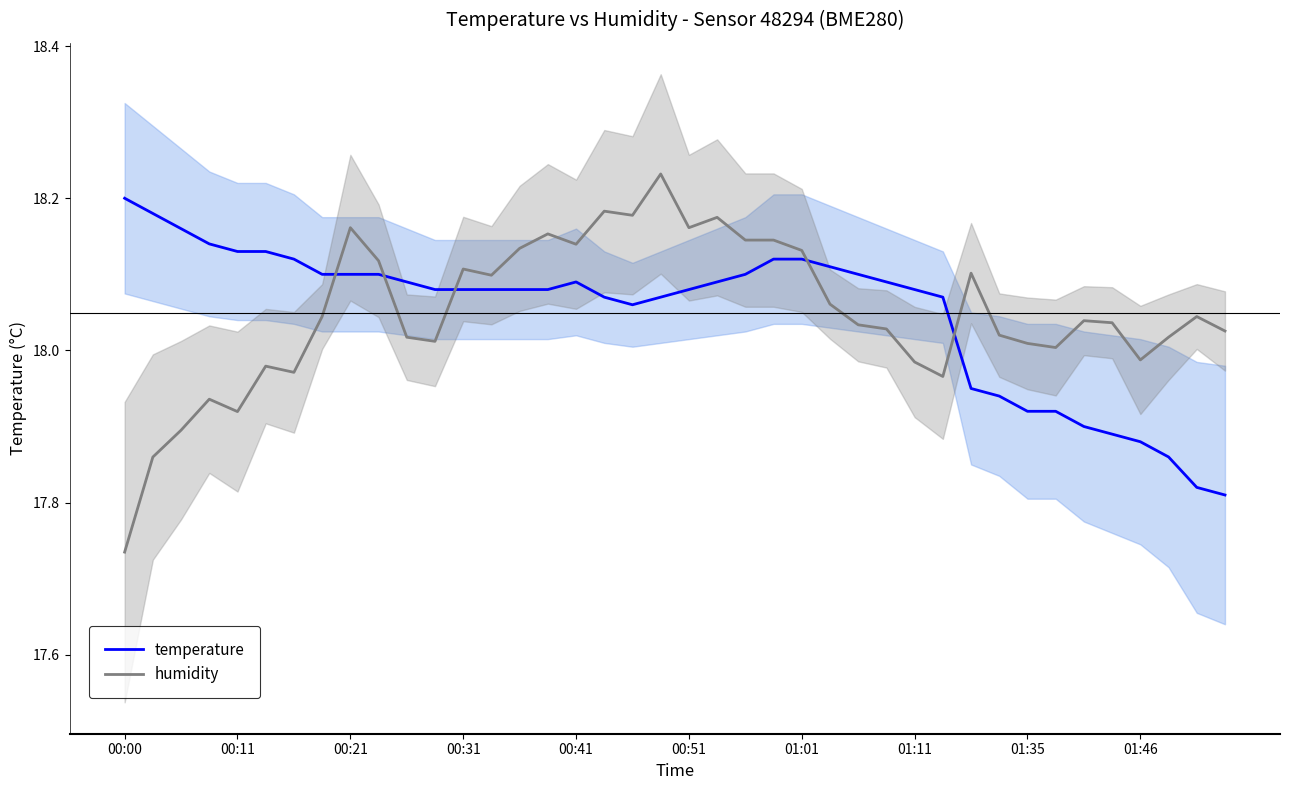

Which category has the lowest value across all series?

00:00